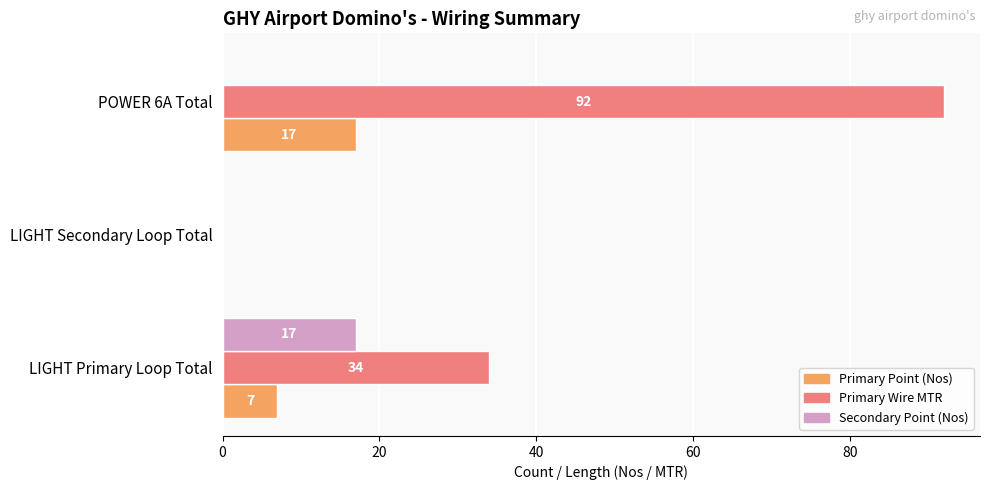

The value of Primary Point (Nos) at LIGHT Secondary Loop Total is 0. True or false?

True